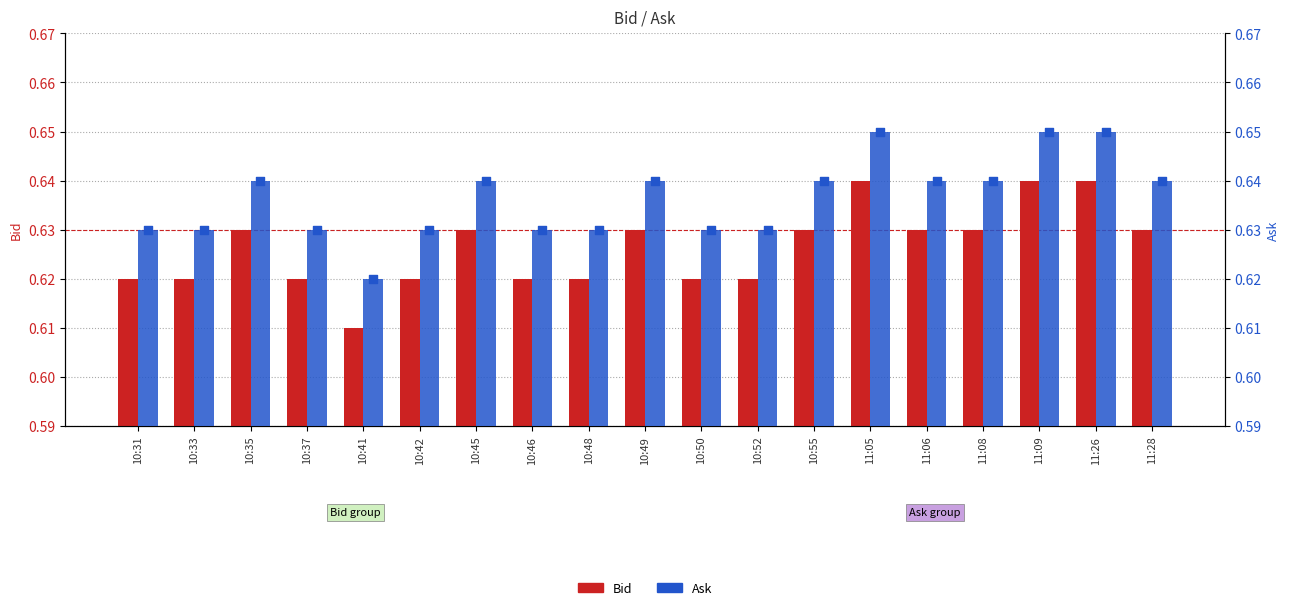

Which series reaches the maximum Y coordinate?

Ask